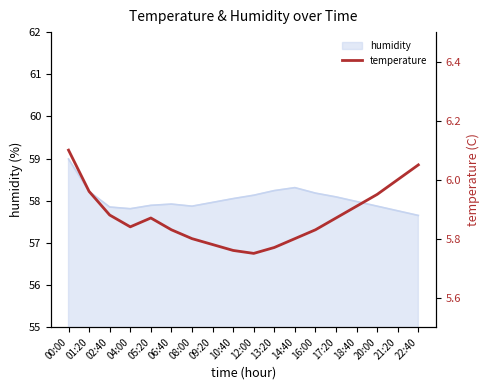

Rank the categories by value from highest to lowest.

00:00, 22:40, 21:20, 01:20, 20:00, 18:40, 02:40, 05:20, 17:20, 04:00, 06:40, 16:00, 08:00, 14:40, 09:20, 13:20, 10:40, 12:00